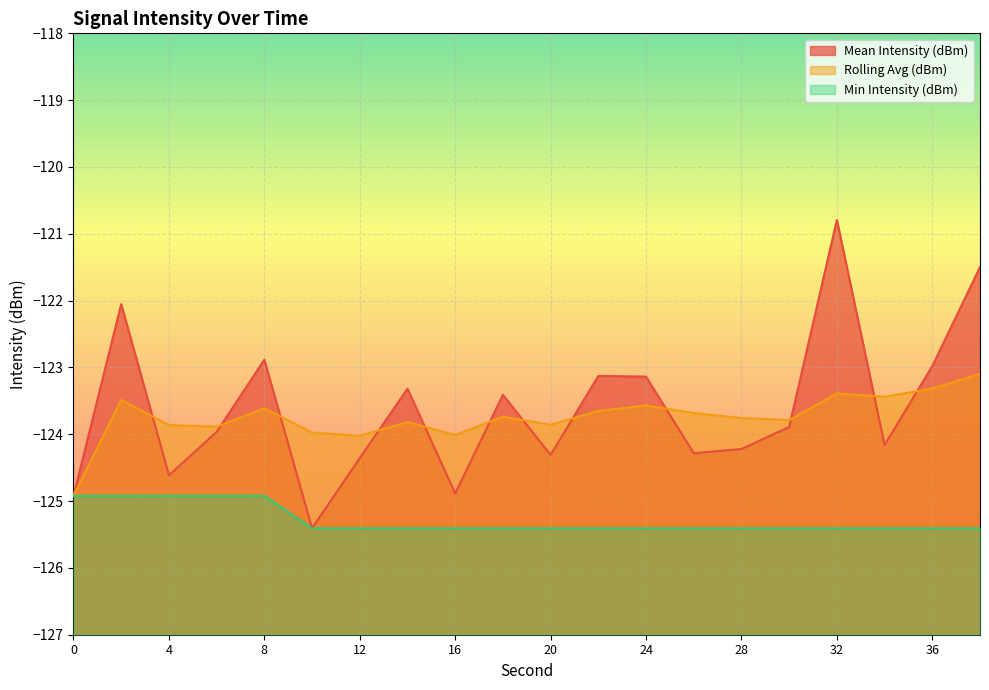

What is the difference between the highest and lowest values at 18?

2.0